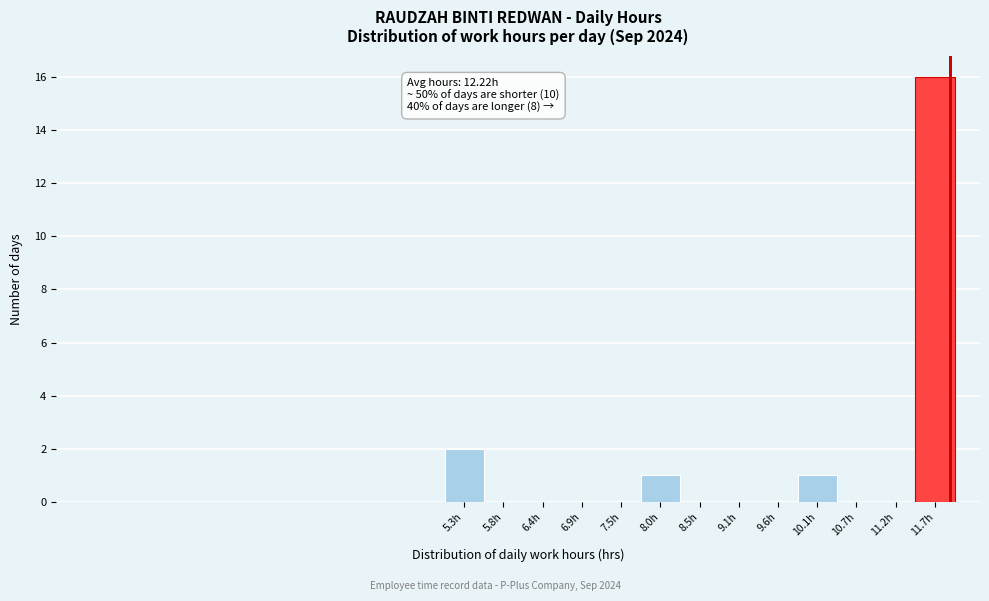

Reading left to right, list all the values displayed in this chart.

5.3h=2	5.8h=0	6.4h=0	6.9h=0	7.5h=0	8.0h=1	8.5h=0	9.1h=0	9.6h=0	10.1h=1	10.7h=0	11.2h=0	11.7h=16